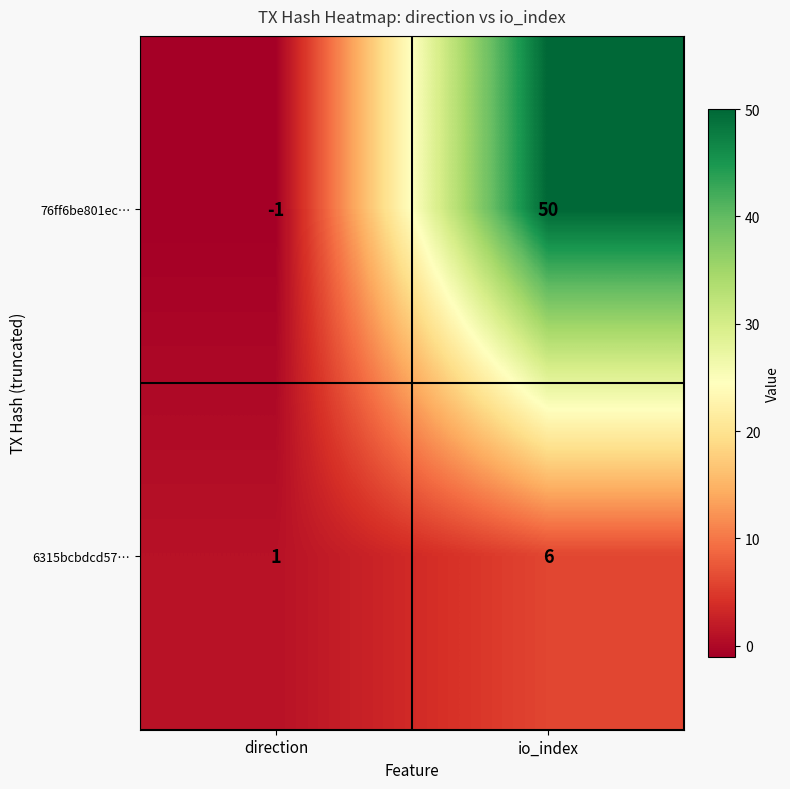

At how many categories does at least one series exceed 23?

1